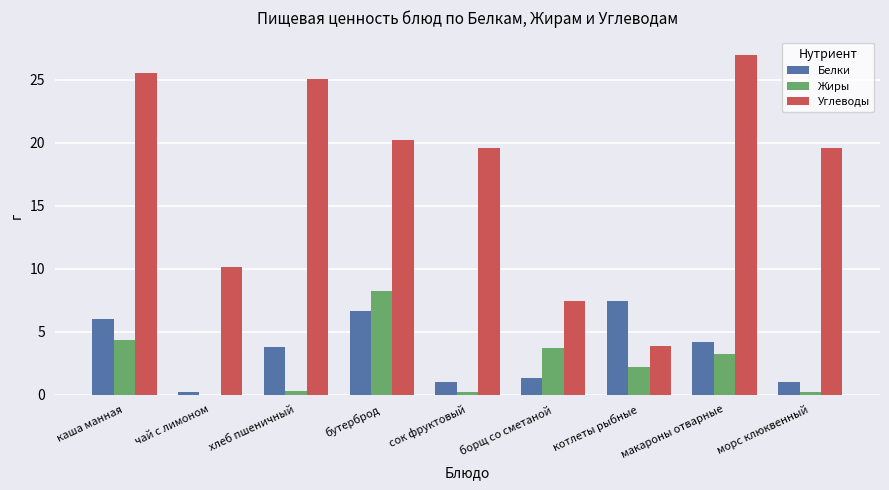

What is the difference between the Белки values at сок фруктовый and чай с лимоном?

0.8